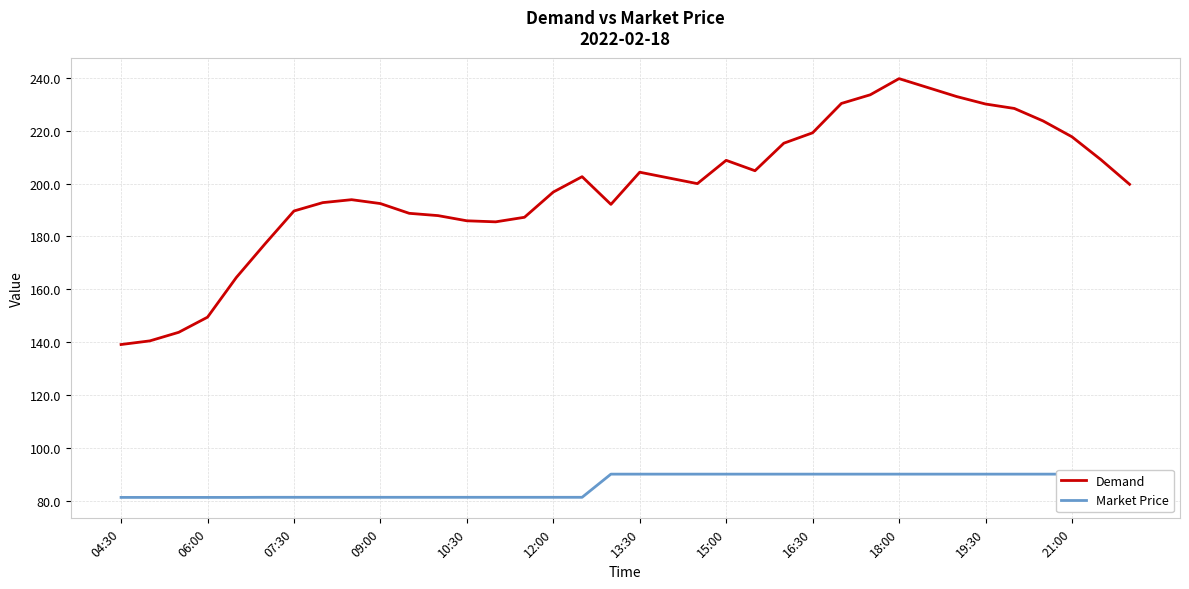

True or false: Demand has a value of 83.3 at 10:30.

False